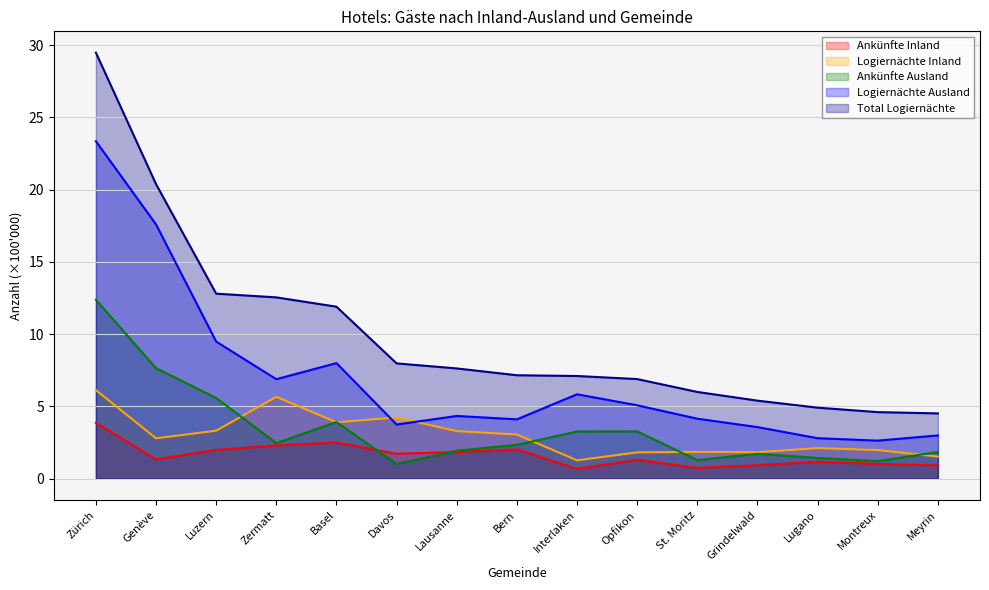

At how many categories does at least one series exceed 28?

1